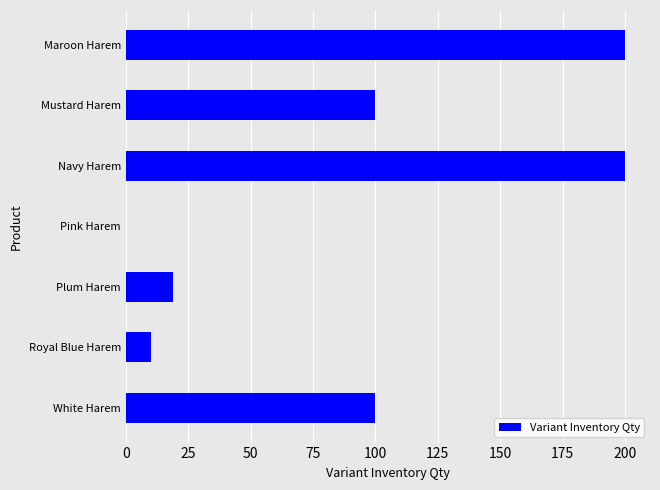

Is it true that the value at Maroon Harem is 200?

True